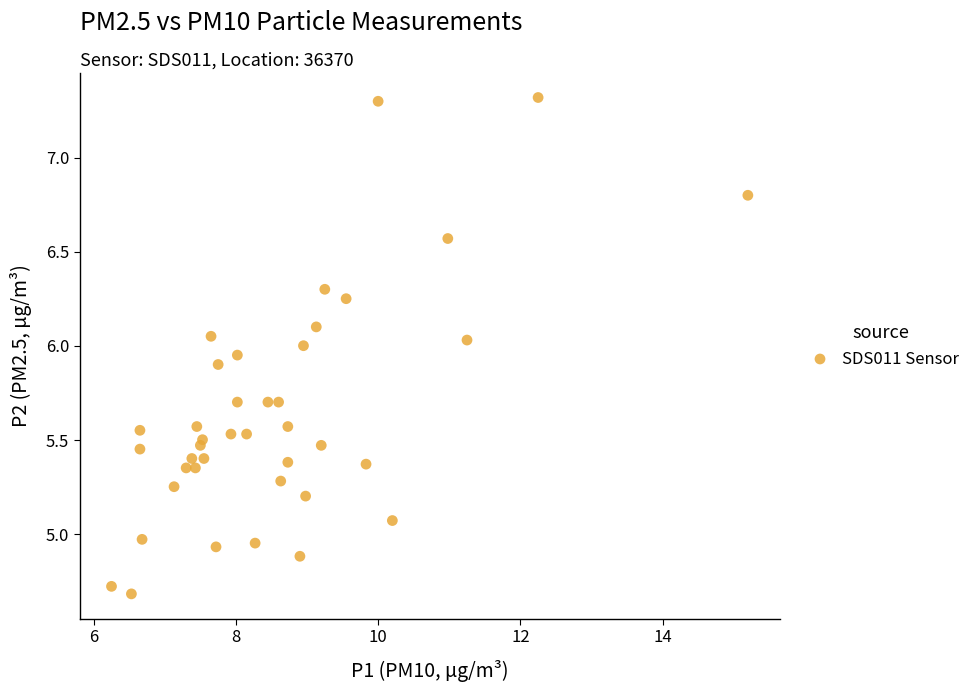

What is the range of X values (max minus min)?

8.9